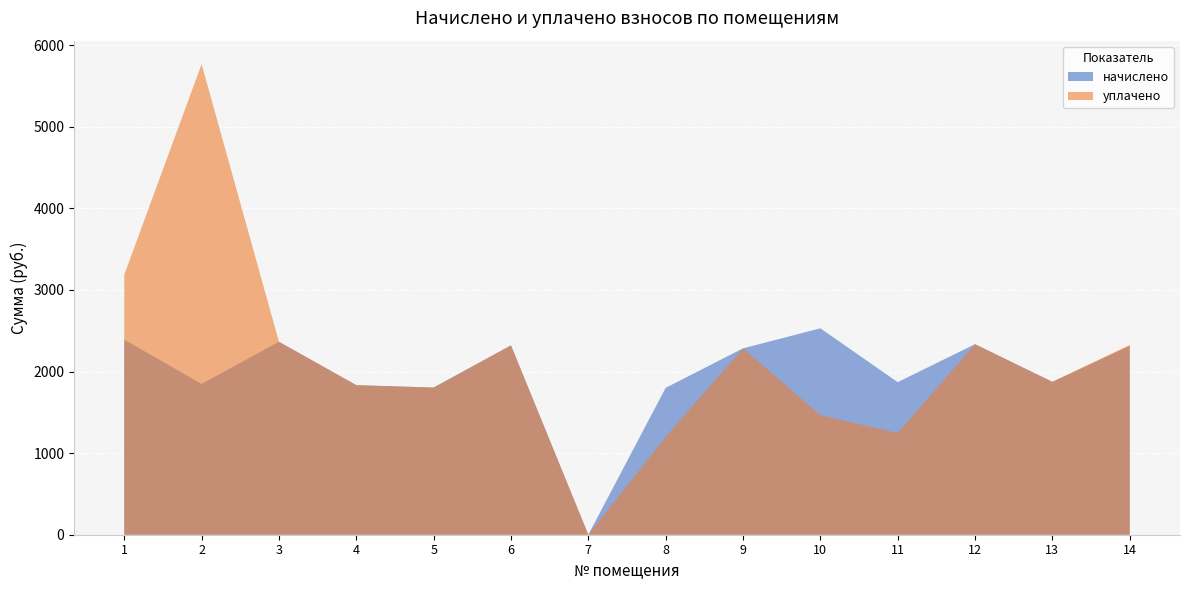

Reading left to right, transcribe all the data shown in this chart.

начислено: 1=2390.2	2=1847.7	3=2364.6	4=1833.0	5=1803.7	6=2320.6	7=0.0	8=1800.0	9=2283.9	10=2529.5	11=1869.7	12=2335.2	13=1873.3	14=2313.2
уплачено: 1=3187.0	2=5766.2	3=2364.6	4=1833.0	5=1803.7	6=2320.6	7=0.0	8=1200.0	9=2283.9	10=1464.2	11=1246.4	12=2335.2	13=1873.3	14=2326.4